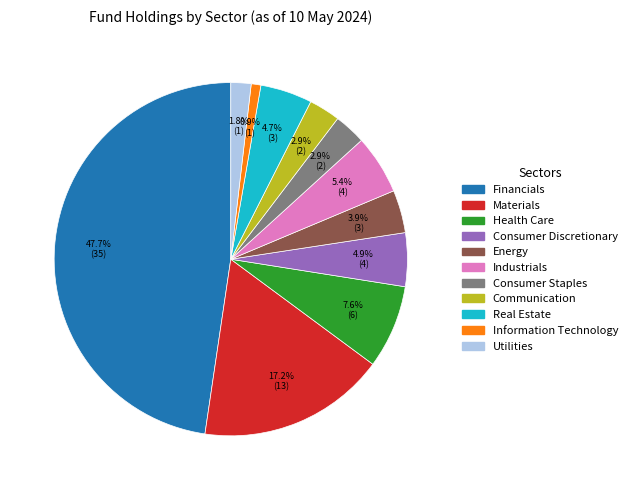

What is the ratio of the value at Financials to the value at Consumer Discretionary?

9.7